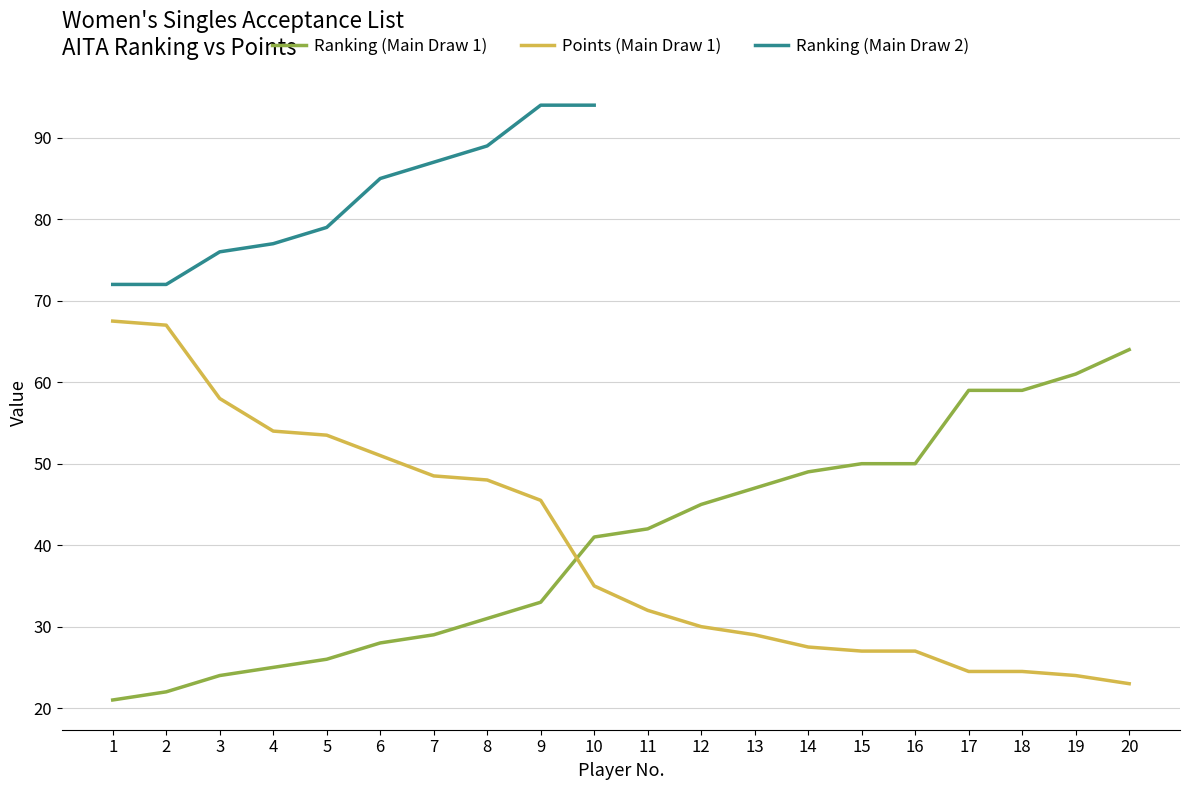

Which category has the highest value in the Points (Main Draw 1) series?

1